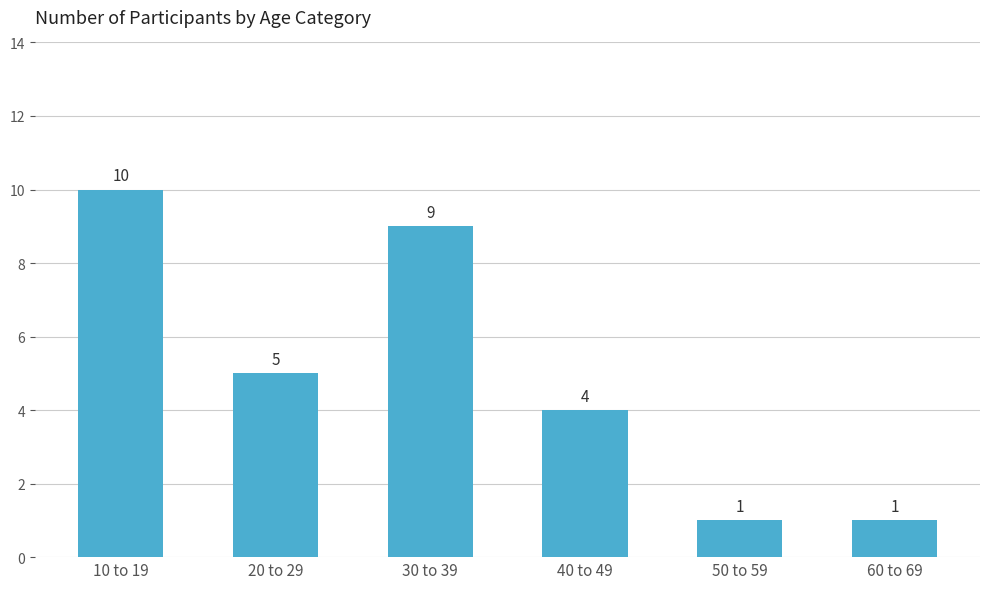

At which label does the data first exceed 5?

10 to 19